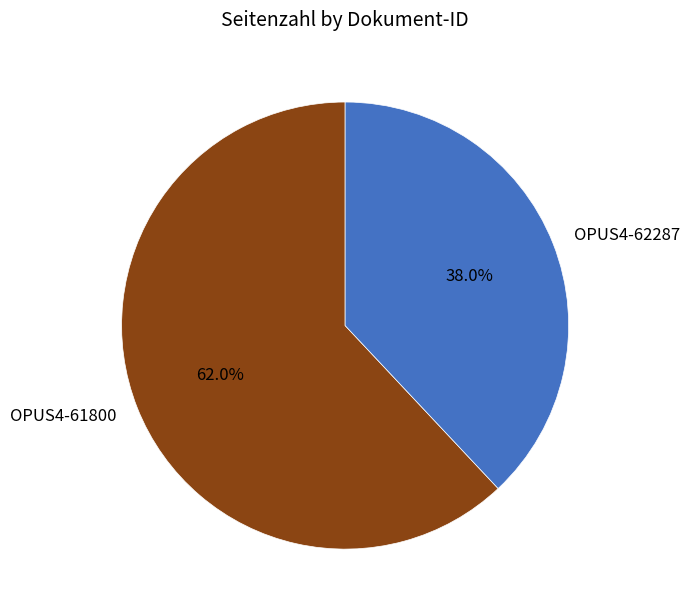

To the nearest percent, what is the difference between the largest and smallest slice percentages?

24%